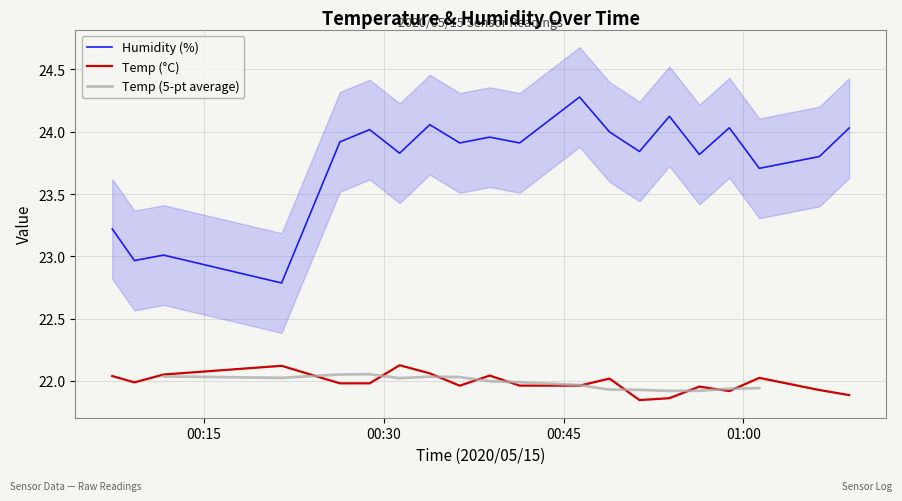

True or false: Humidity (%) and Temp (°C) intersect in this chart.

False